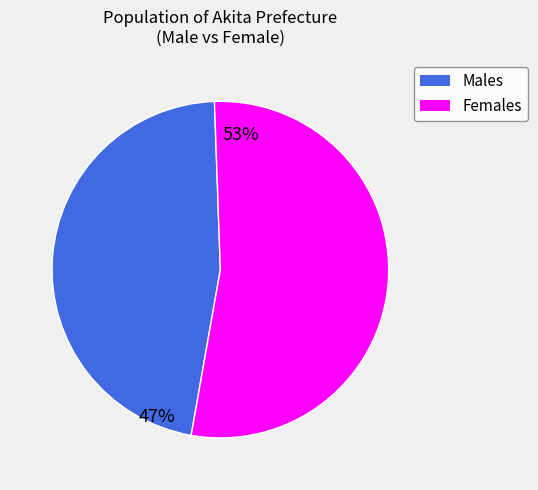

Is there a majority slice in this chart?

Yes